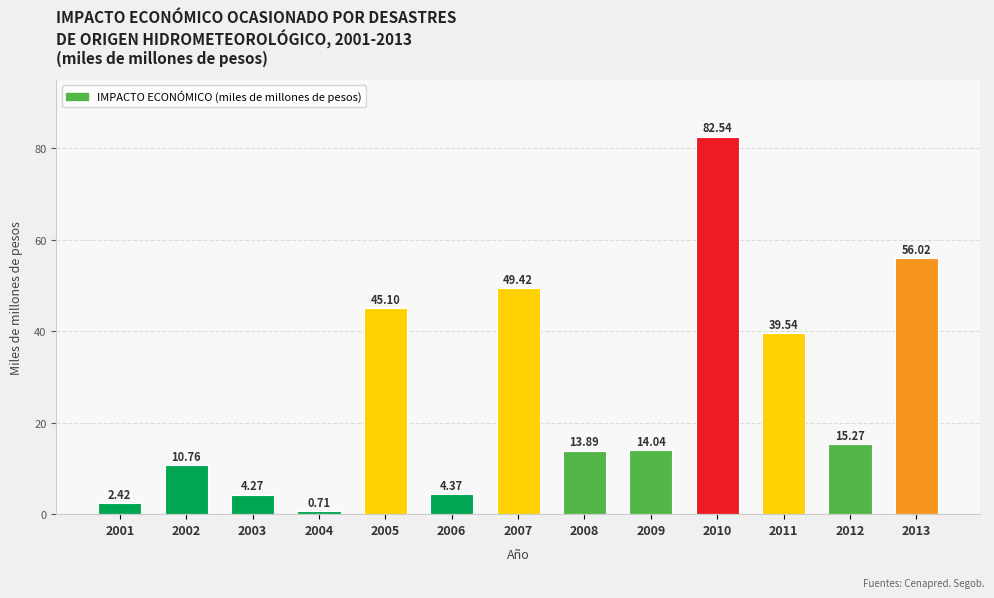

How many data points are less than 14?

6